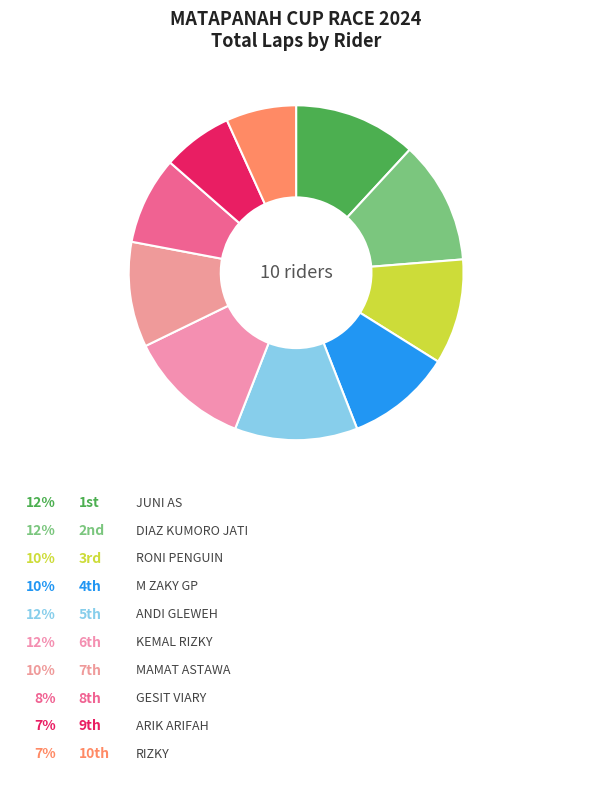

Count the number of slices in the pie.

10